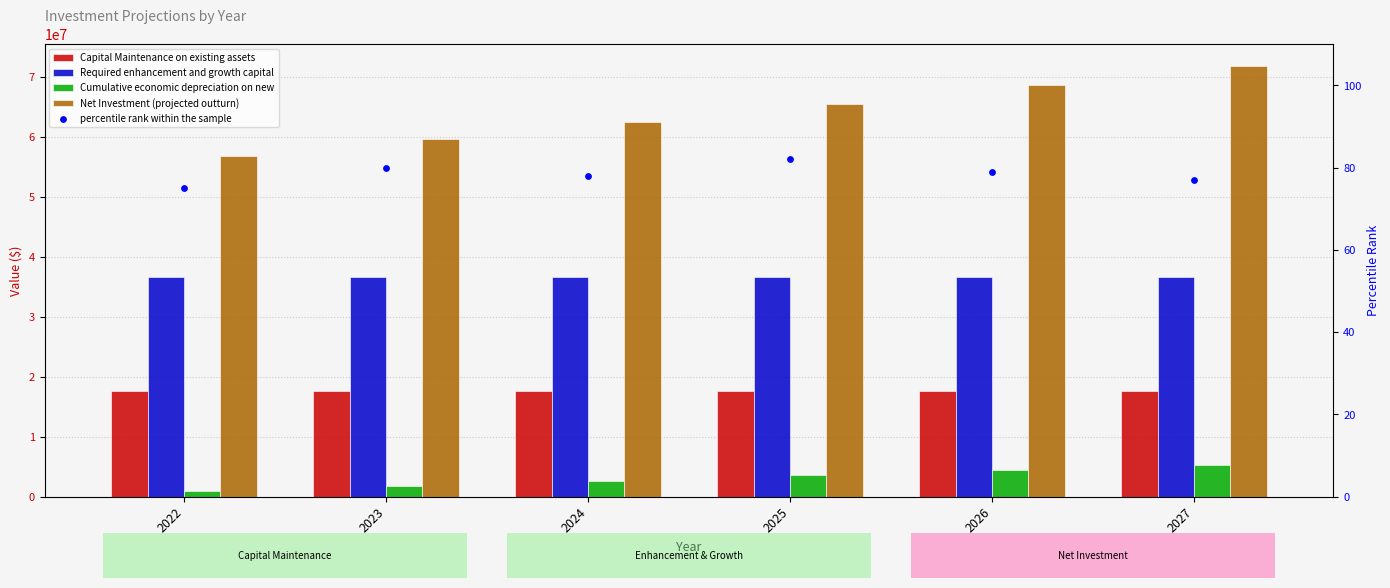

Is the value of Cumulative economic depreciation on new at 2026 greater than the value of Net Investment (projected outturn) at 2022?

No